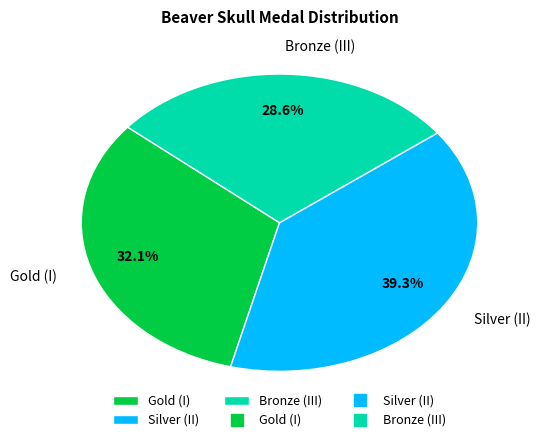

What is the total percentage of Silver (II) and Gold (I)?

71.4%